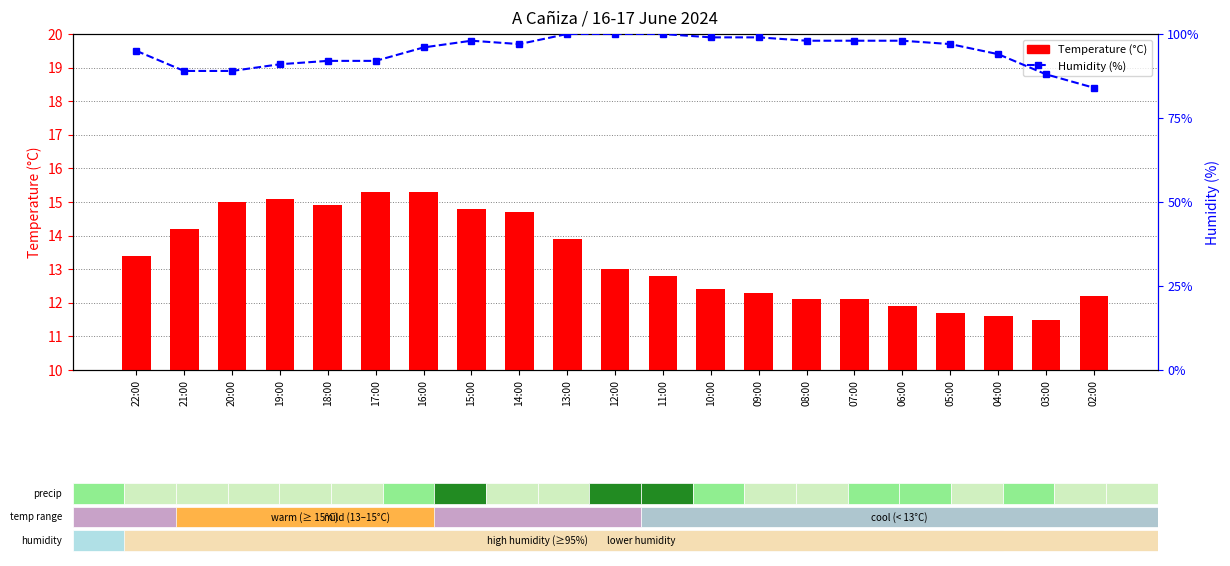

What is the minimum value shown in the chart?

11.5